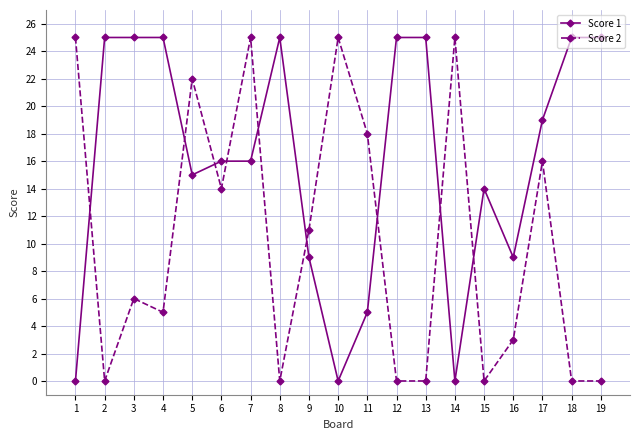

What is the value of the Score 2 point at the 10th from the left?

25